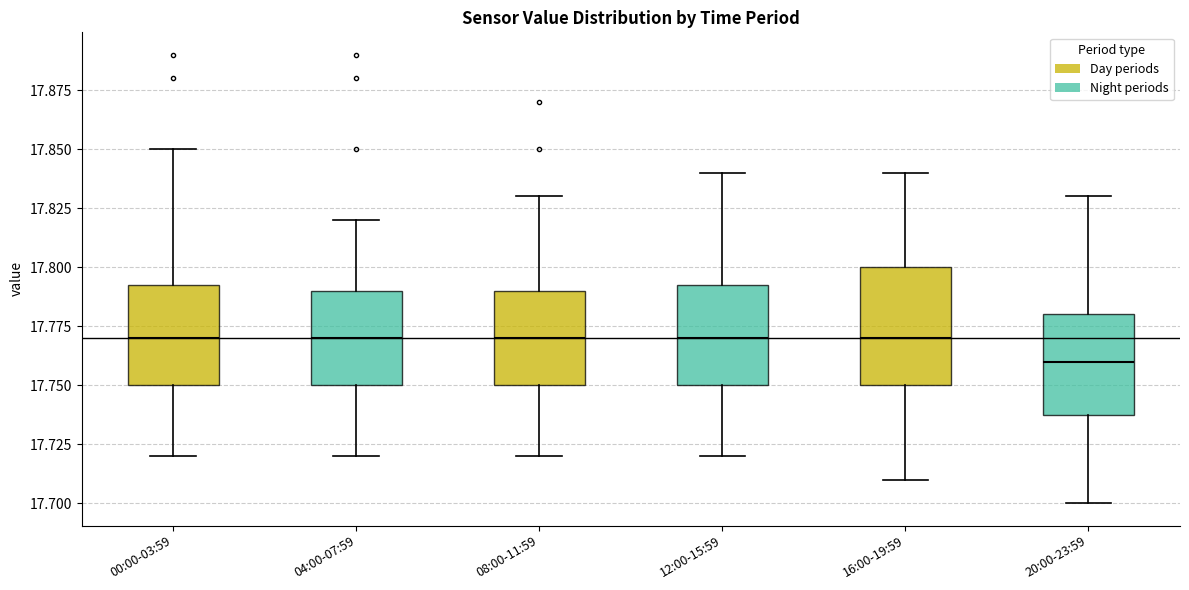

Where does the lower whisker of the box for 08:00-11:59 end on the y-axis? The values are not printed on the chart, so give them approximately, as read against the axis.

17.720